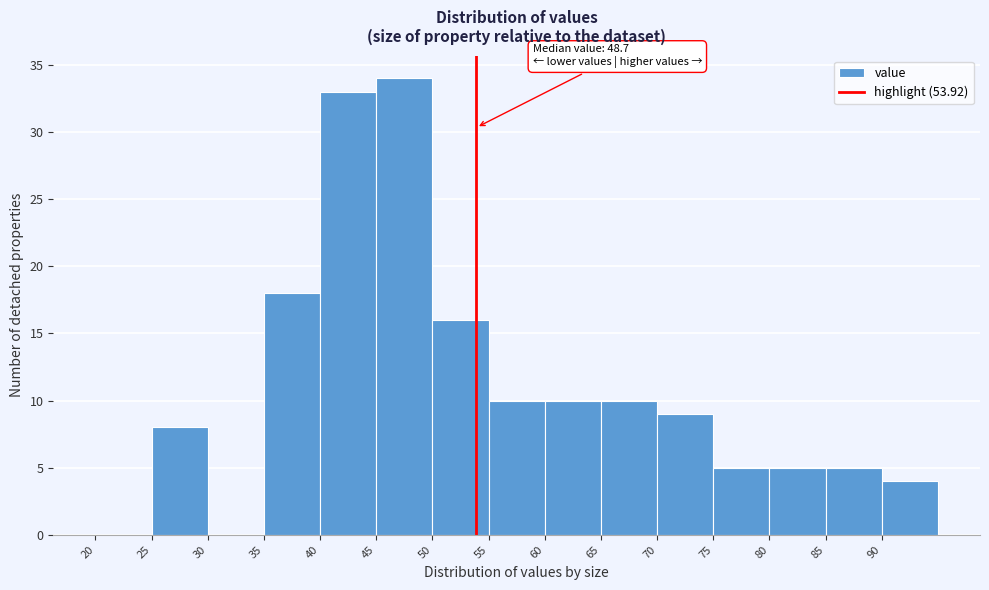

Which range on the x-axis has the tallest bar?

45 to 50